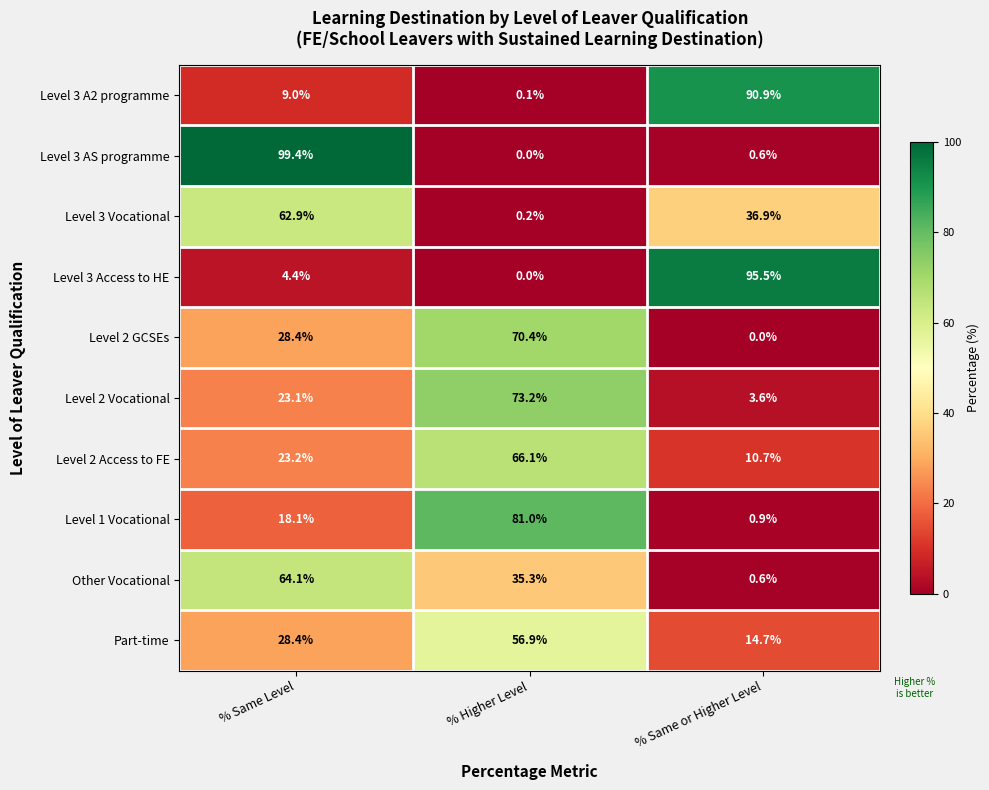

List the series in order of their peak value, highest first.

Level 3 AS programme, Level 3 Access to HE, Level 3 A2 programme, Level 1 Vocational, Level 2 Vocational, Level 2 GCSEs, Level 2 Access to FE, Other Vocational, Level 3 Vocational, Part-time